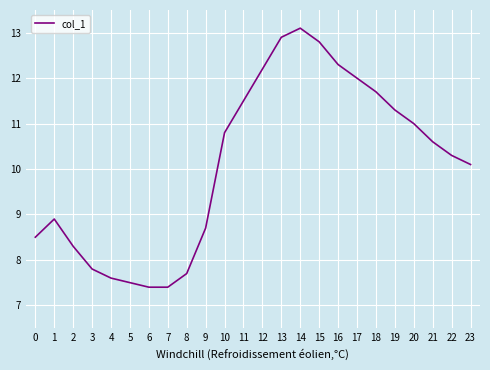

What is the minimum value shown in the chart?

7.4